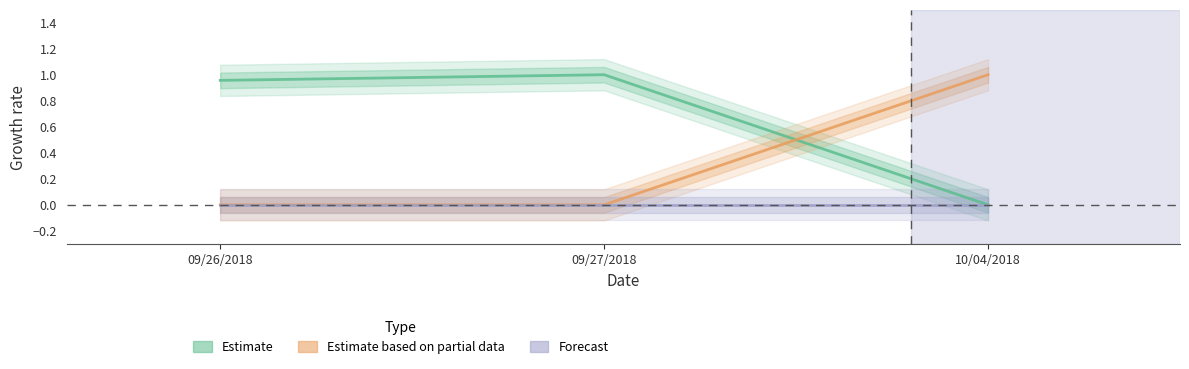

How many positive values does the Startmonth series have?

1